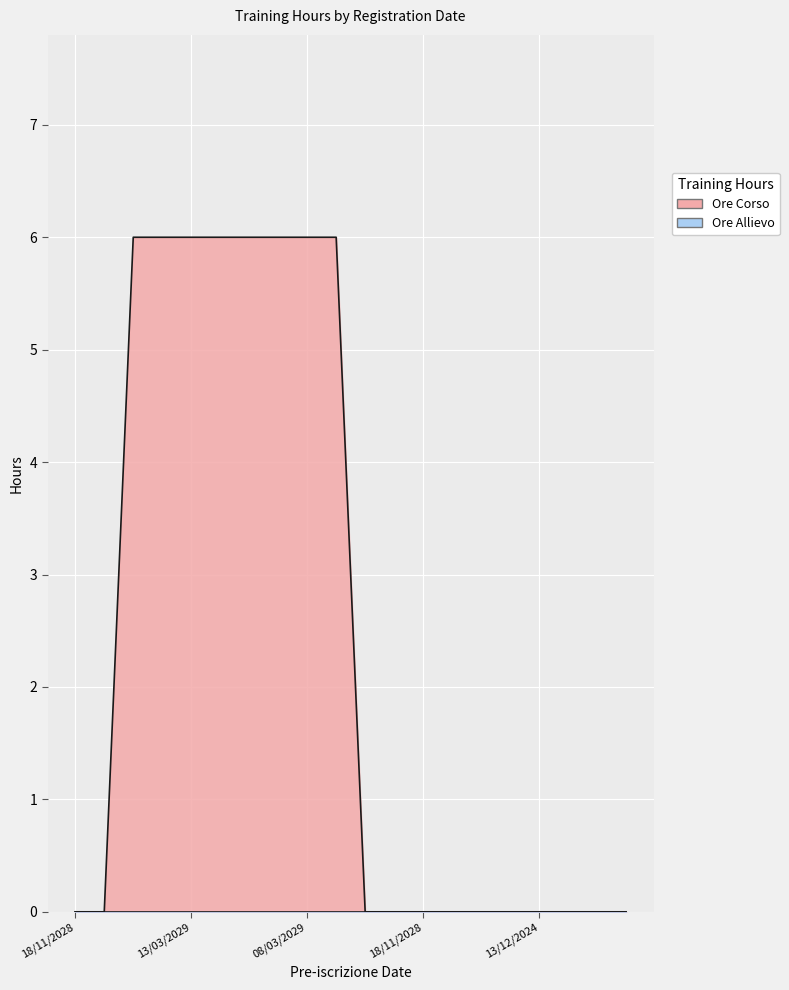

What is the maximum value shown in the chart?

6